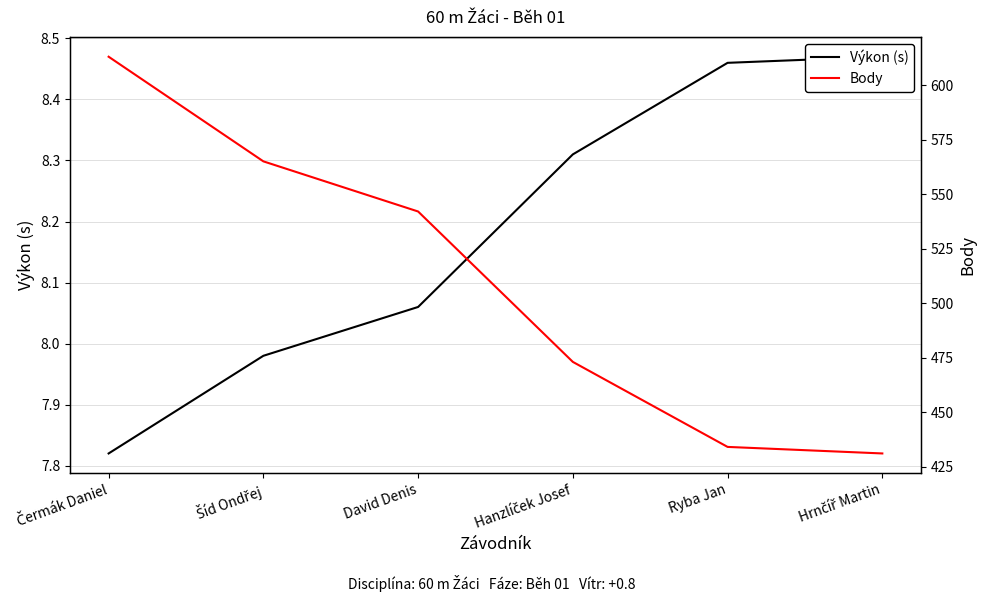

What is the smallest value displayed?

7.8